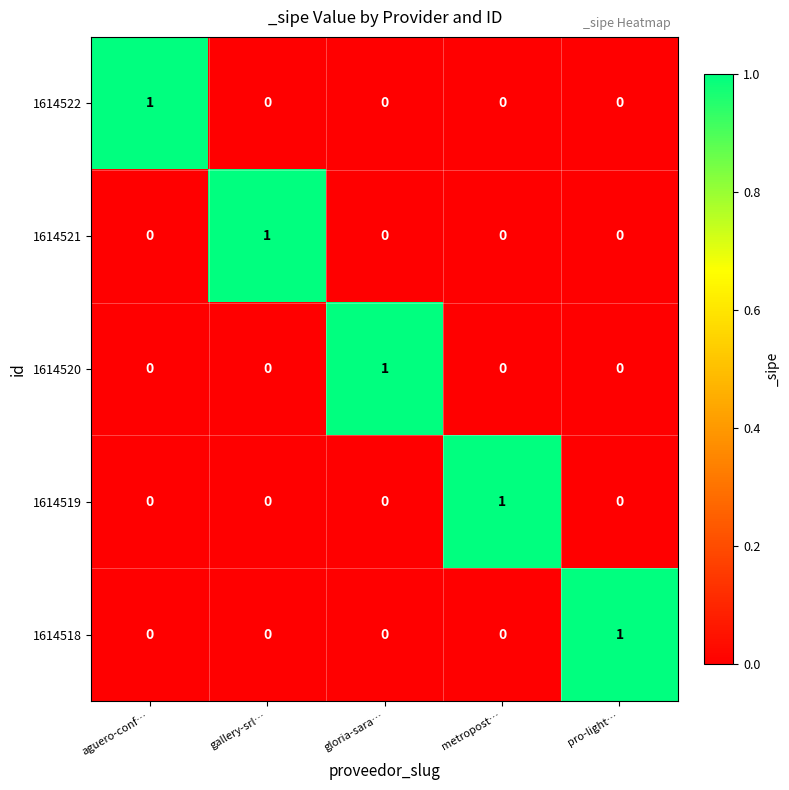

Is it true that 1614521 equals 0 at aguero-conf…?

True